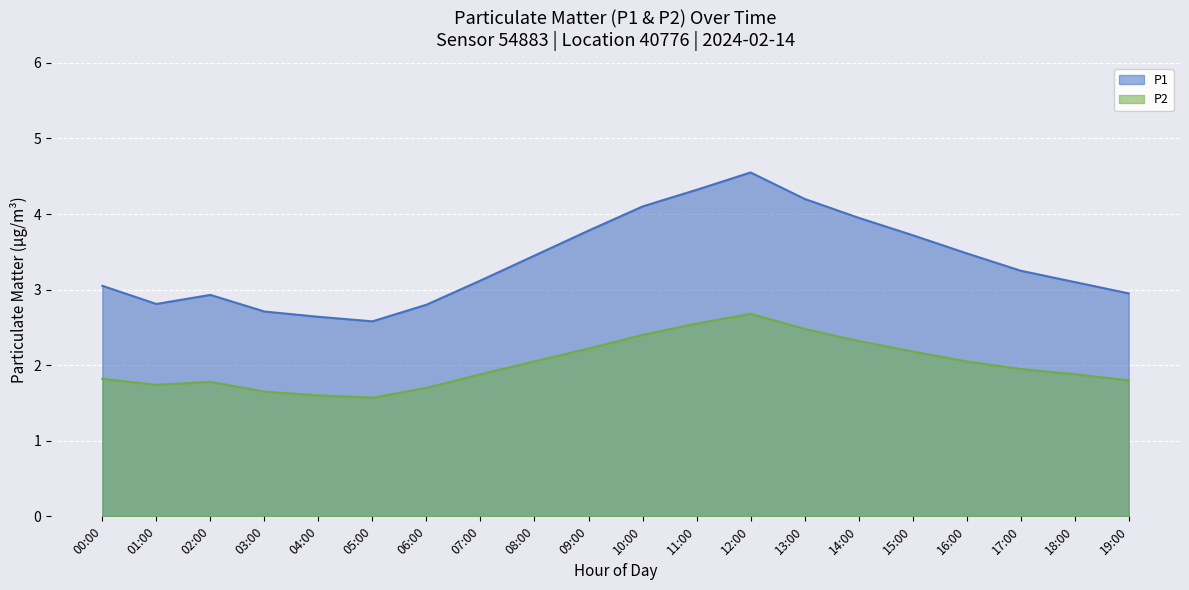

How many lines are shown in the chart?

2